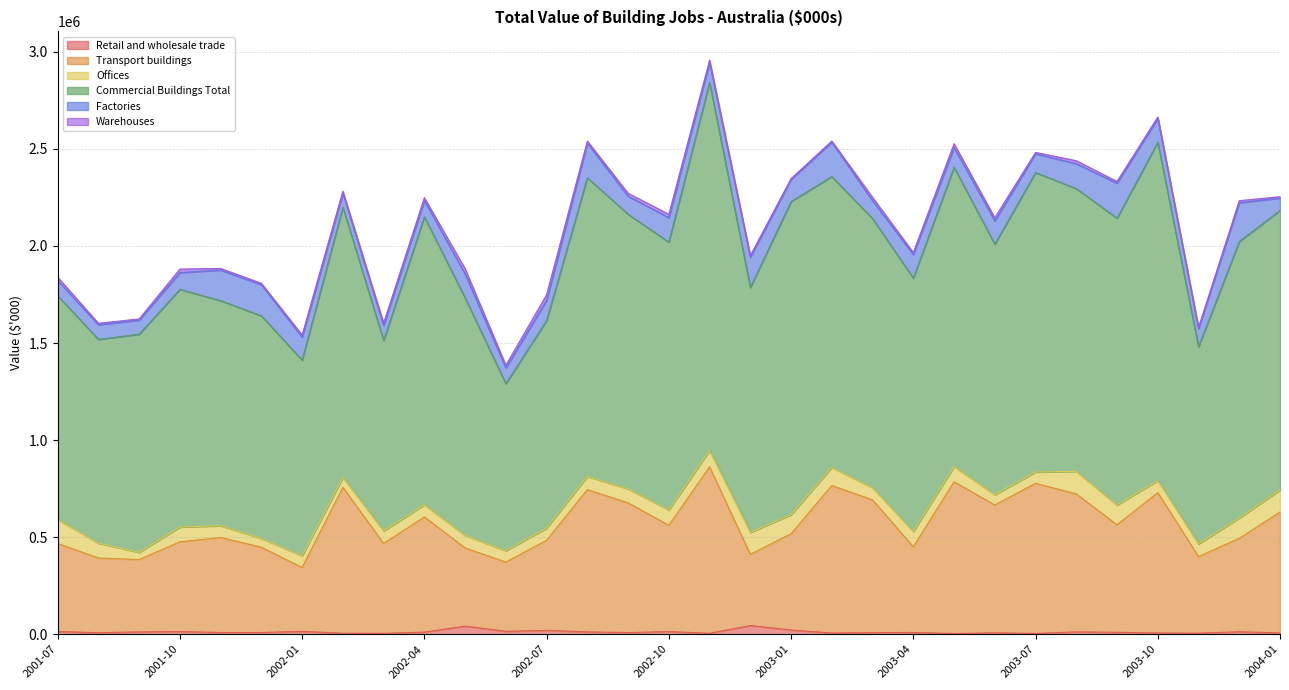

Is it true that Factories equals 180381 at 2003-09?

True